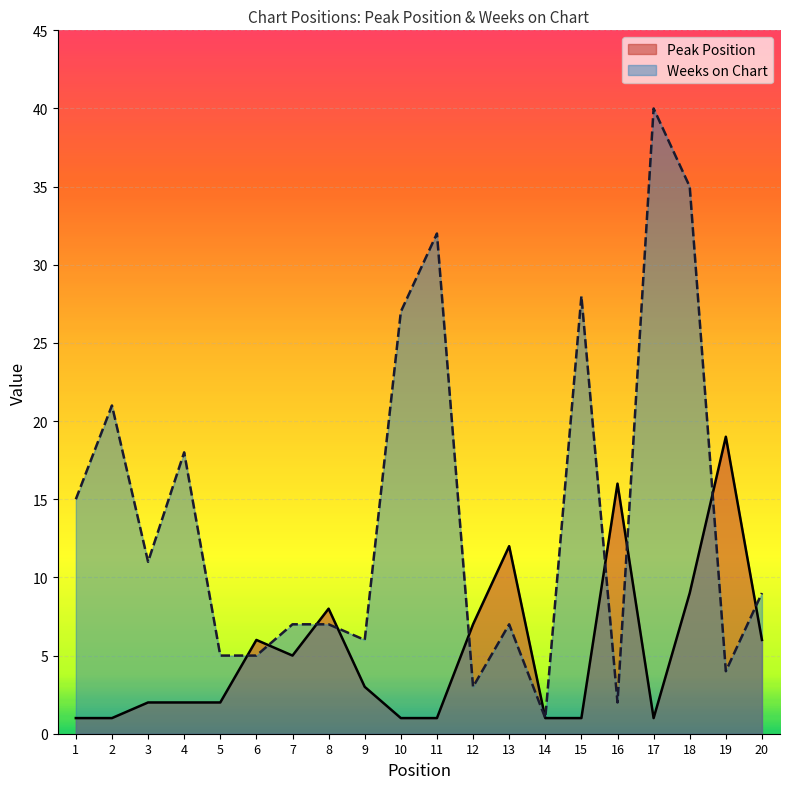

At which label is Weeks on Chart closest to 20?

2